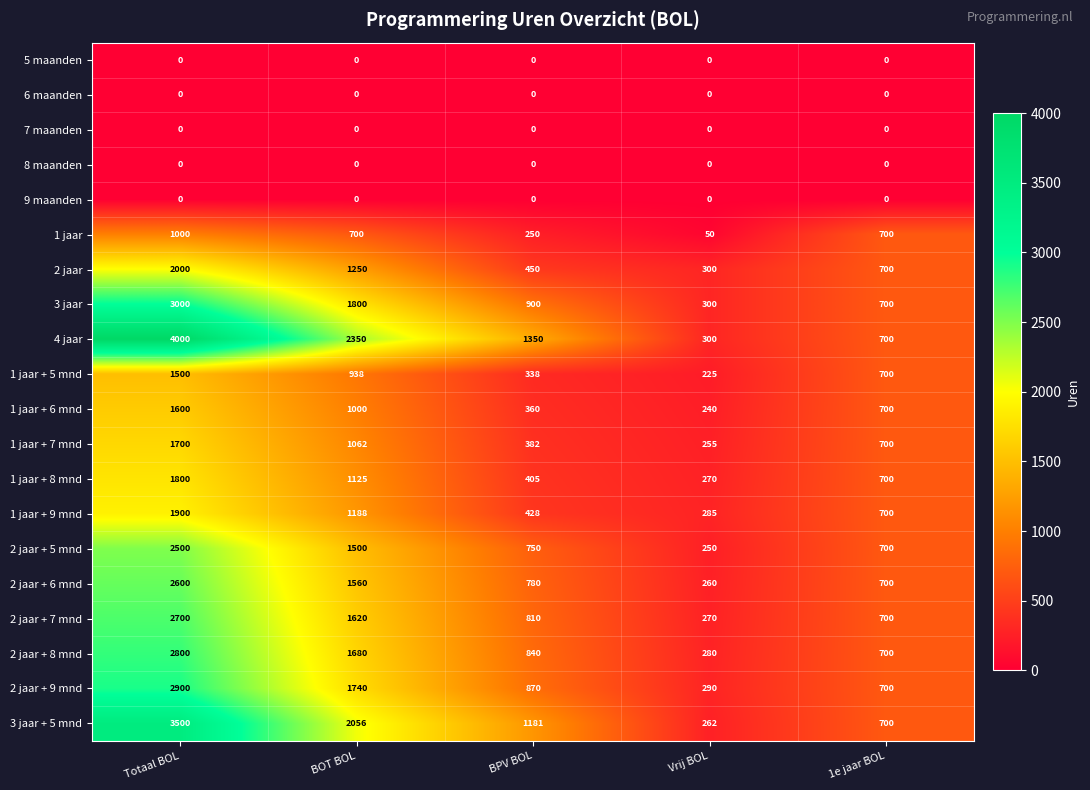

What is the sum of the 4 jaar values at BPV BOL and Totaal BOL?

5350